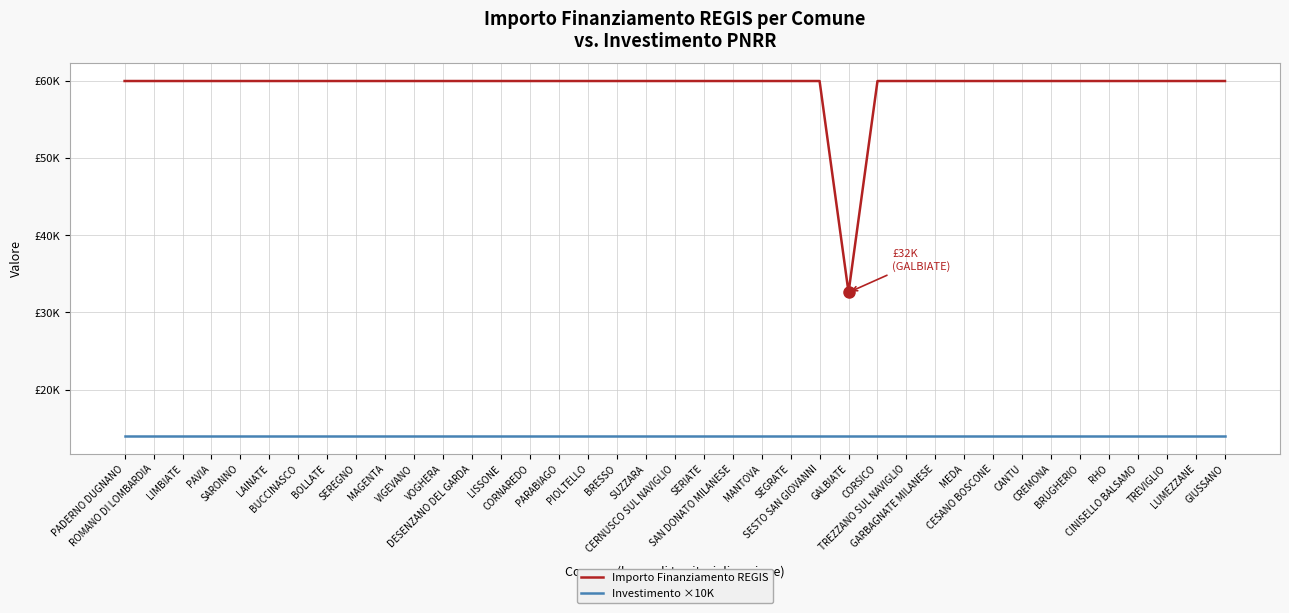

Reading left to right, extract all data points from this chart.

Importo Finanziamento REGIS: PADERNO DUGNANO=59966	ROMANO DI LOMBARDIA=59966	LIMBIATE=59966	PAVIA=59966	SARONNO=59966	LAINATE=59966	BUCCINASCO=59966	BOLLATE=59966	SEREGNO=59966	MAGENTA=59966	VIGEVANO=59966	VOGHERA=59966	DESENZANO DEL GARDA=59966	LISSONE=59966	CORNAREDO=59966	PARABIAGO=59966	PIOLTELLO=59966	BRESSO=59966	SUZZARA=59966	CERNUSCO SUL NAVIGLIO=59966	SERIATE=59966	SAN DONATO MILANESE=59966	MANTOVA=59966	SEGRATE=59966	SESTO SAN GIOVANNI=59966	GALBIATE=32589	CORSICO=59966	TREZZANO SUL NAVIGLIO=59966	GARBAGNATE MILANESE=59966	MEDA=59966	CESANO BOSCONE=59966	CANTU=59966	CREMONA=59966	BRUGHERIO=59966	RHO=59966	CINISELLO BALSAMO=59966	TREVIGLIO=59966	LUMEZZANE=59966	GIUSSANO=59966
Investimento ×10K: PADERNO DUGNANO=14000	ROMANO DI LOMBARDIA=14000	LIMBIATE=14000	PAVIA=14000	SARONNO=14000	LAINATE=14000	BUCCINASCO=14000	BOLLATE=14000	SEREGNO=14000	MAGENTA=14000	VIGEVANO=14000	VOGHERA=14000	DESENZANO DEL GARDA=14000	LISSONE=14000	CORNAREDO=14000	PARABIAGO=14000	PIOLTELLO=14000	BRESSO=14000	SUZZARA=14000	CERNUSCO SUL NAVIGLIO=14000	SERIATE=14000	SAN DONATO MILANESE=14000	MANTOVA=14000	SEGRATE=14000	SESTO SAN GIOVANNI=14000	GALBIATE=14000	CORSICO=14000	TREZZANO SUL NAVIGLIO=14000	GARBAGNATE MILANESE=14000	MEDA=14000	CESANO BOSCONE=14000	CANTU=14000	CREMONA=14000	BRUGHERIO=14000	RHO=14000	CINISELLO BALSAMO=14000	TREVIGLIO=14000	LUMEZZANE=14000	GIUSSANO=14000